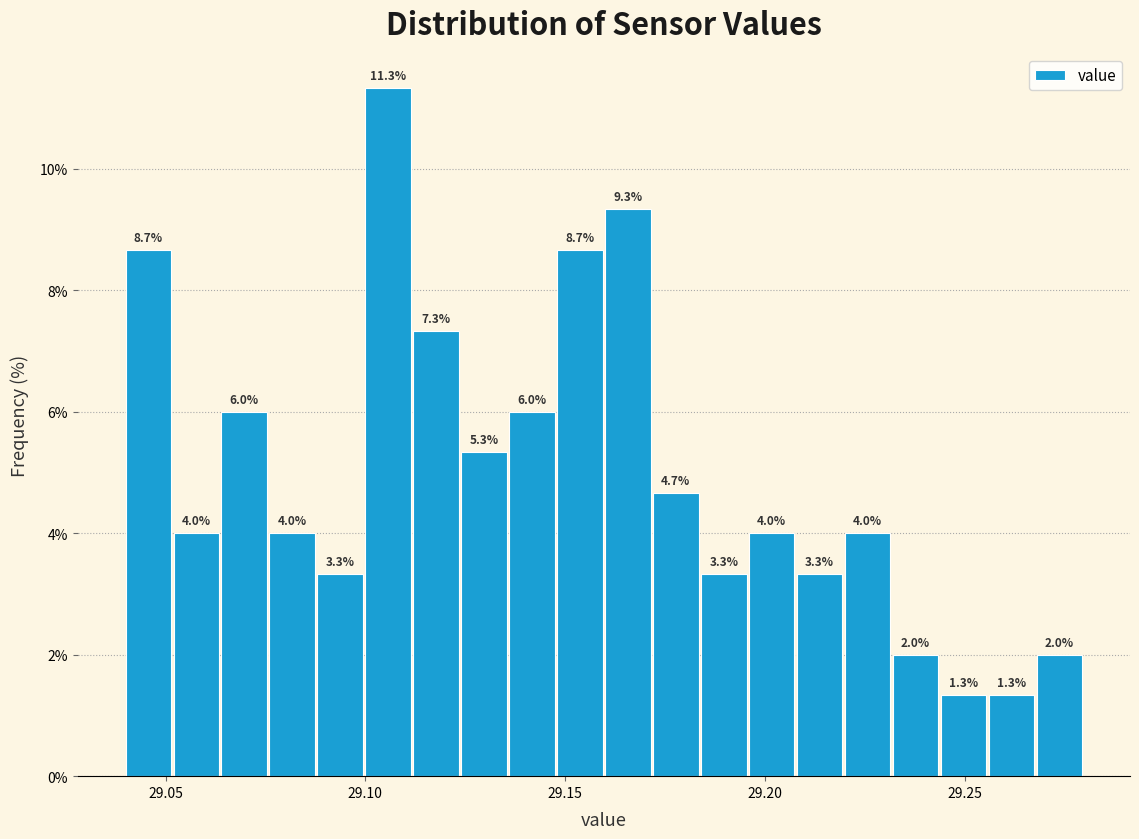

Read against the x-axis, roughly where is the centre of the tallest bar?

29.105